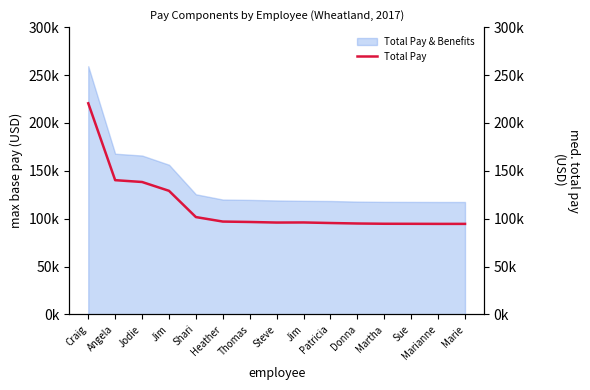

True or false: the data shows 95941 at Steve.

True